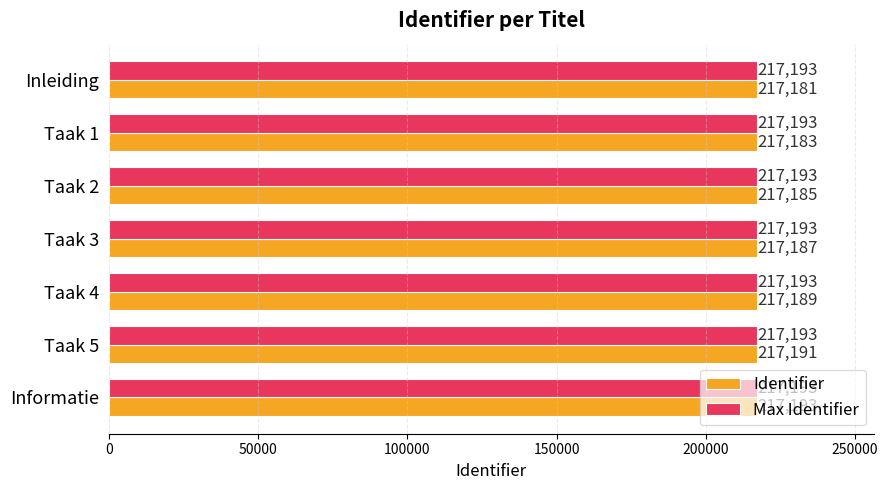

The value of Max Identifier at Taak 2 is 370067. True or false?

False